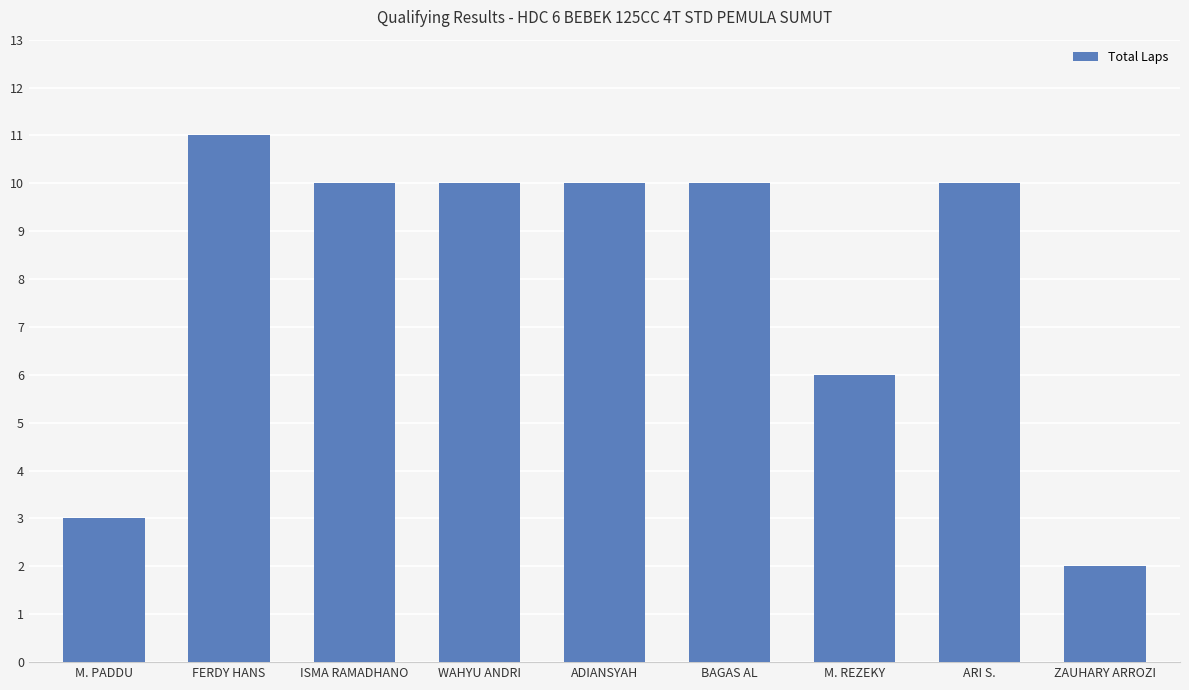

How many distinct data groups are displayed?

1